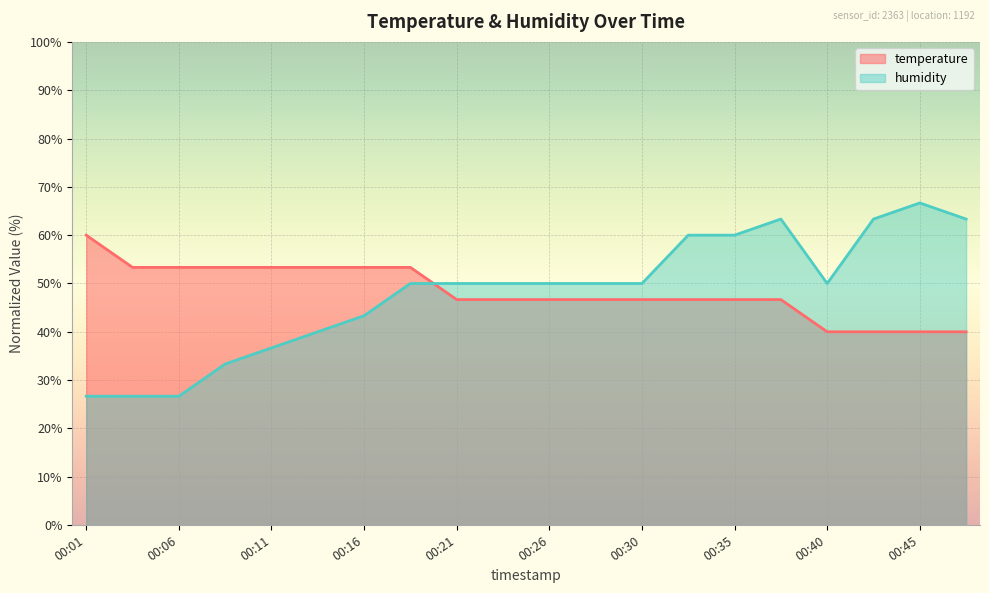

Between which two adjacent categories do humidity and temperature first intersect?

00:18 and 00:21